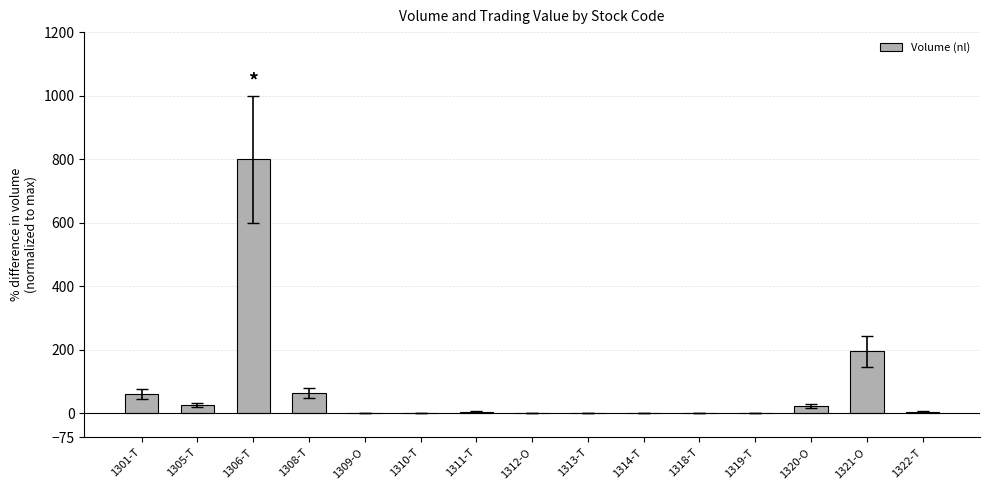

The value at 1305-T is 25.6. True or false?

True